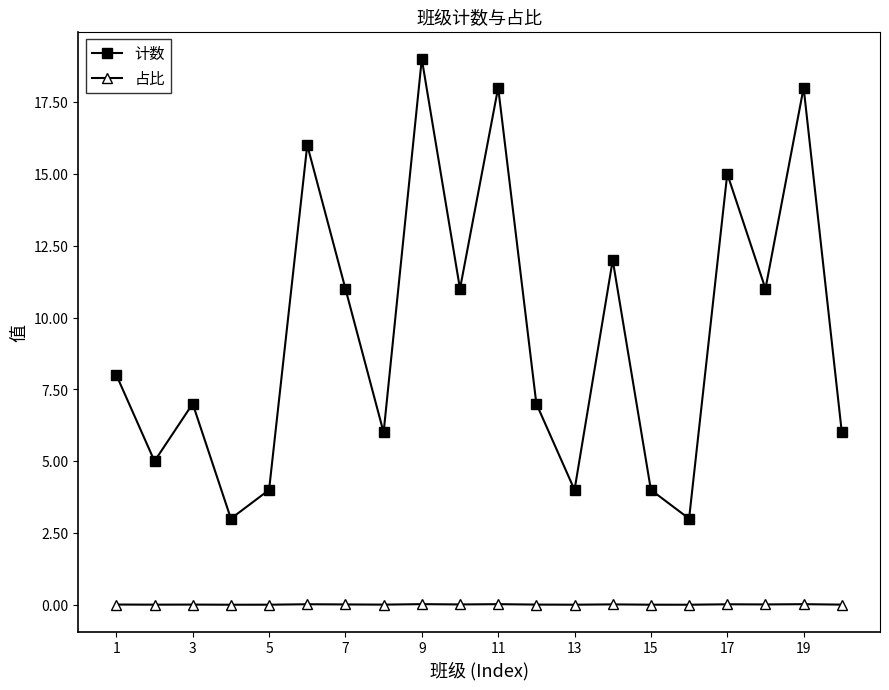

Count the number of data series in this chart.

2